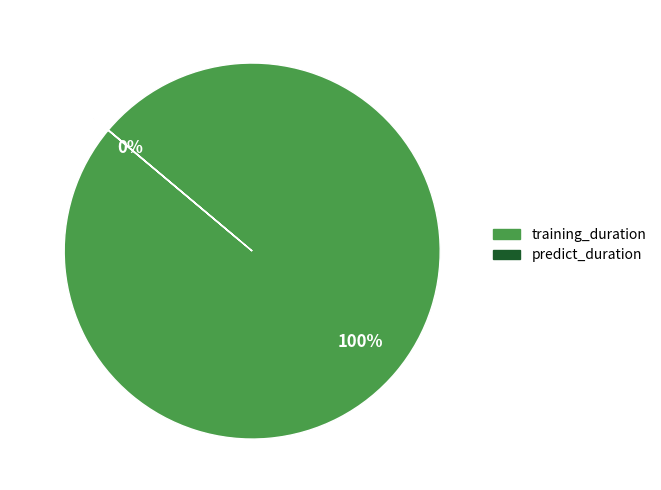

The training_duration slice represents 87% of the pie. True or false?

False